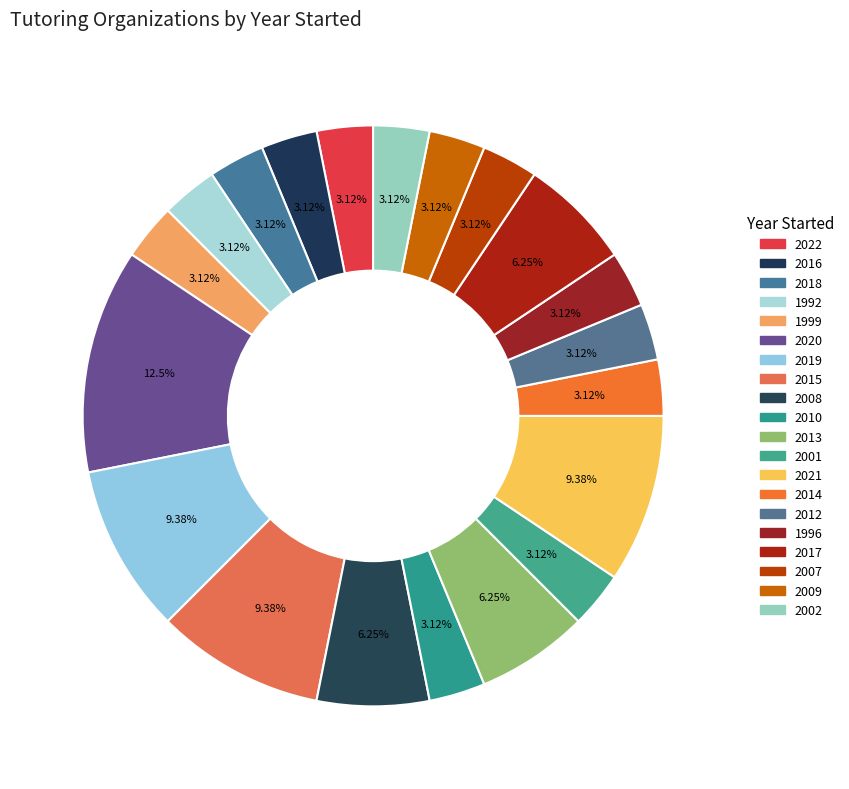

Which slice is the smallest?

2022